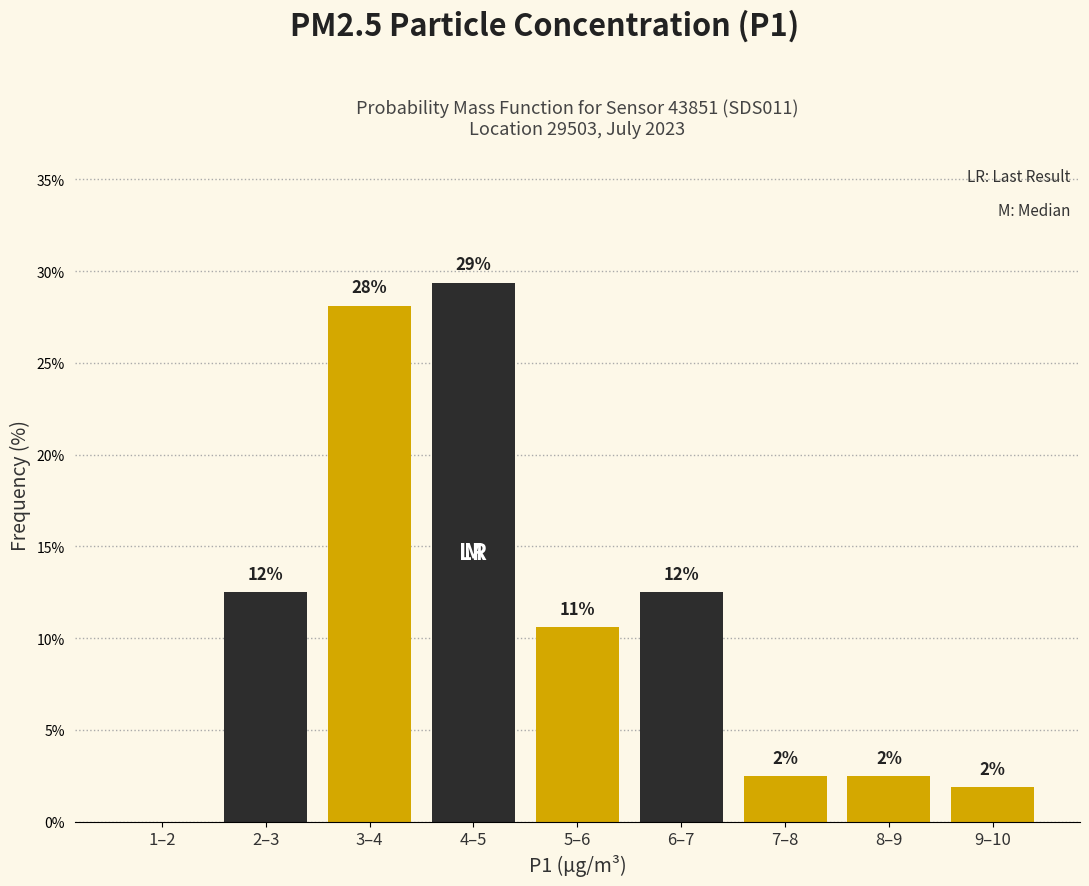

Are the bars horizontal?

No